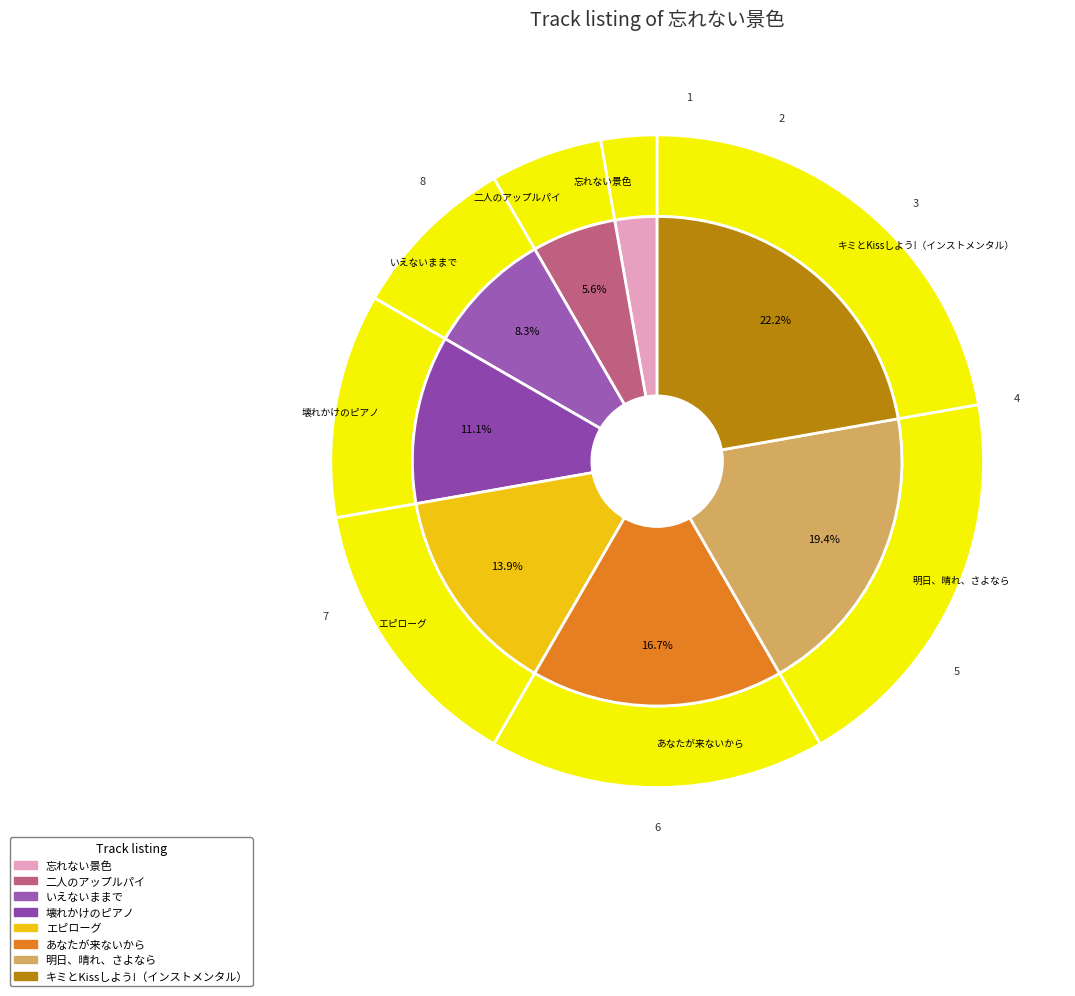

To the nearest percent, what percentage of the pie is 二人のアップルパイ?

6%